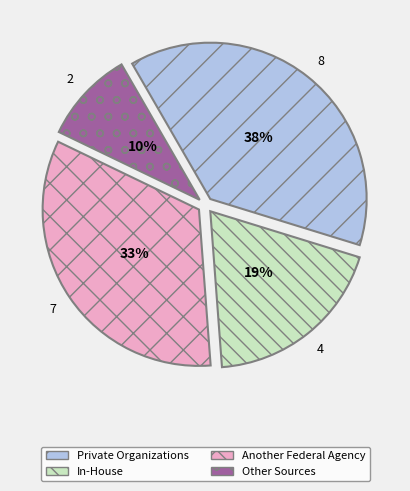

Is the sum of In-House and Private Organizations greater than half?

Yes